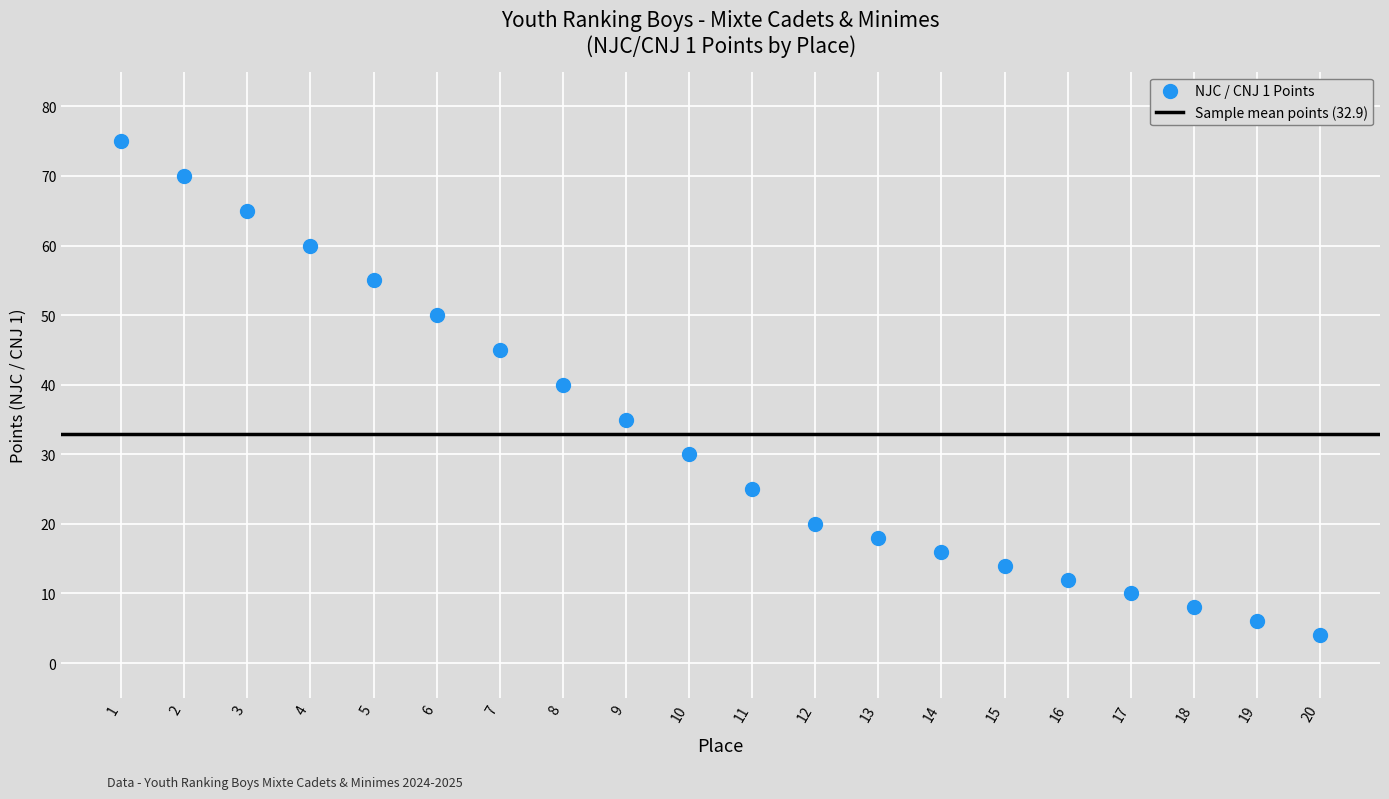

What is the range of X values (max minus min)?

19